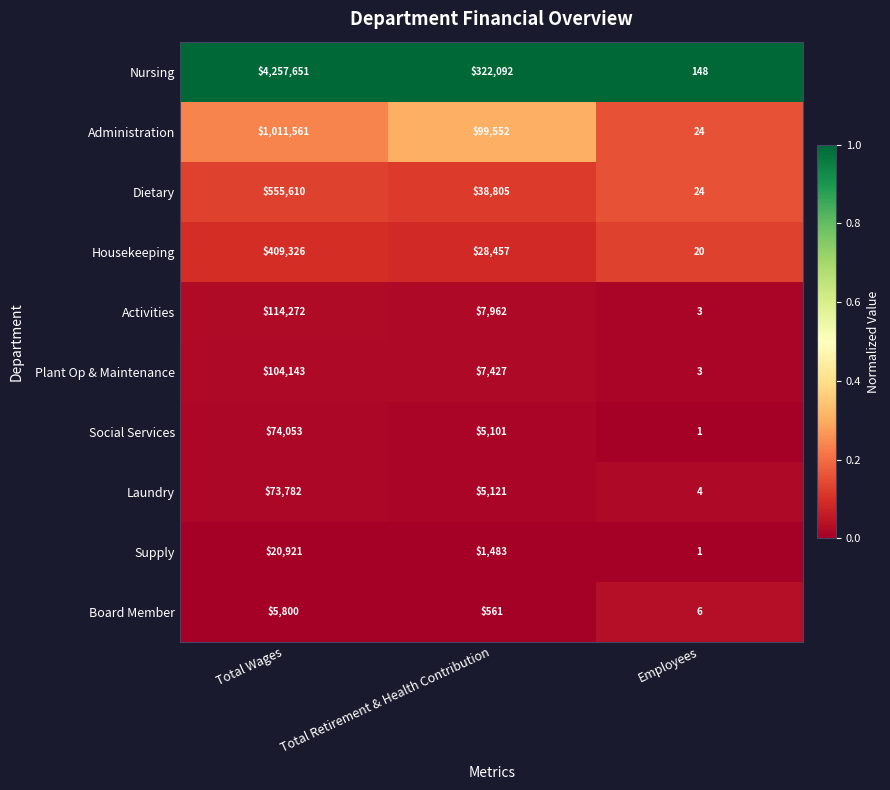

The value of Laundry at Total Wages is 105666. True or false?

False